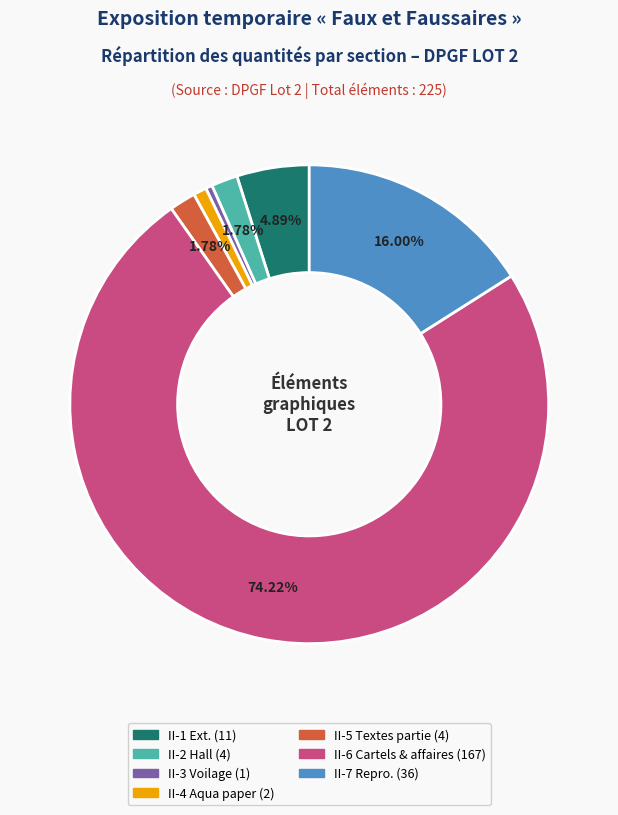

Is there any slice that represents more than half of the pie?

Yes